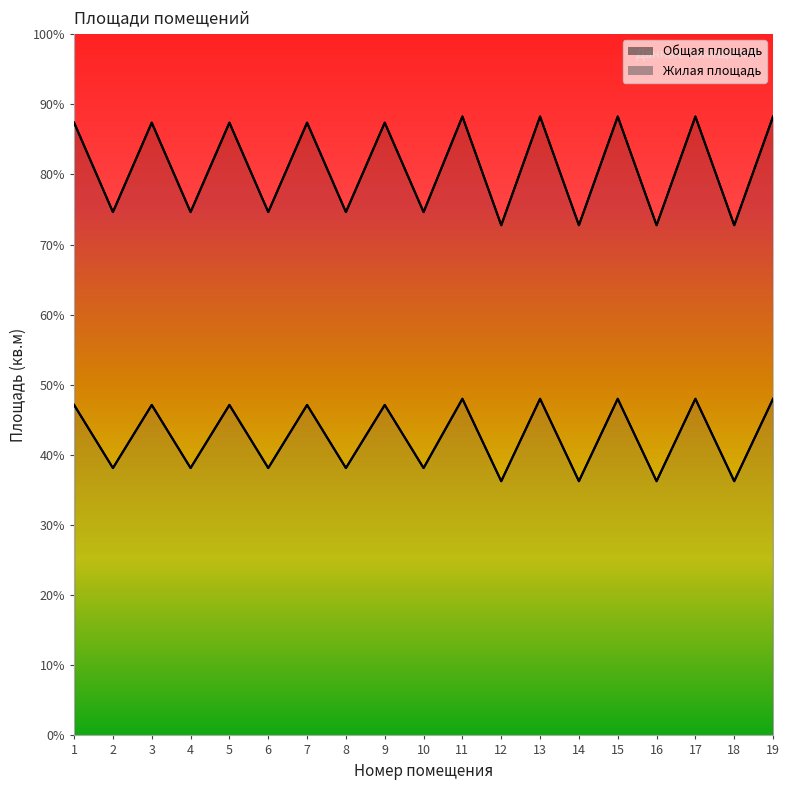

What is the difference between the Общая площадь values at 5 and 15?

0.9